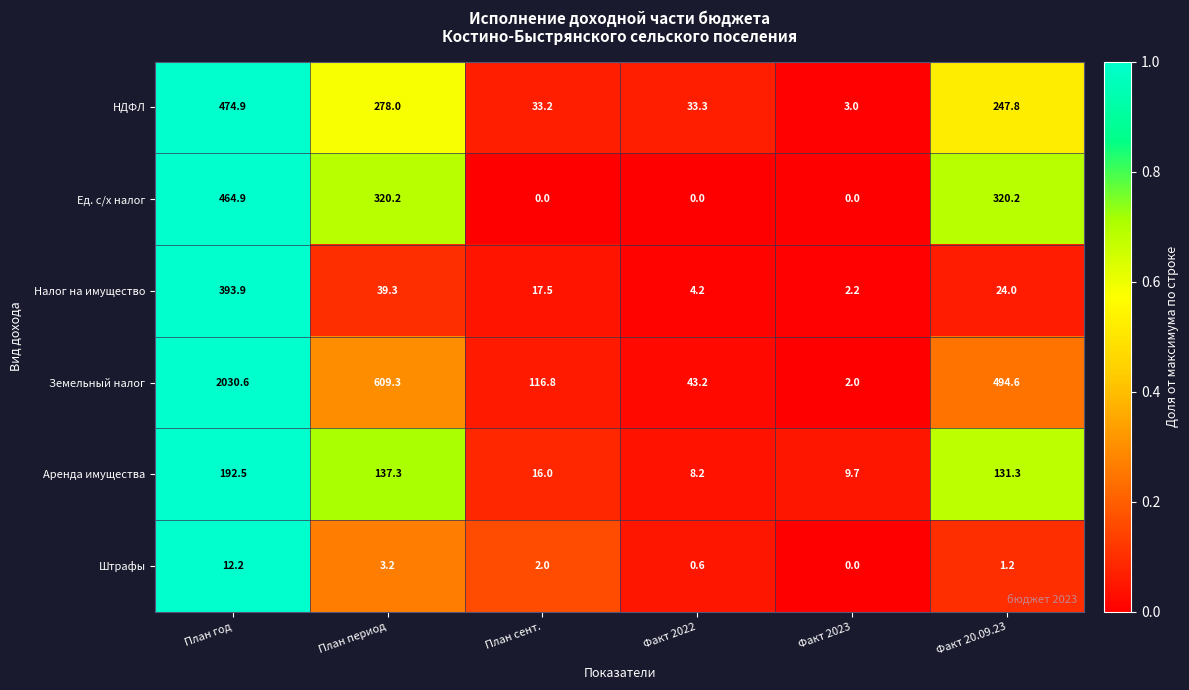

At which label does Налог на имущество reach its minimum?

Факт 2023